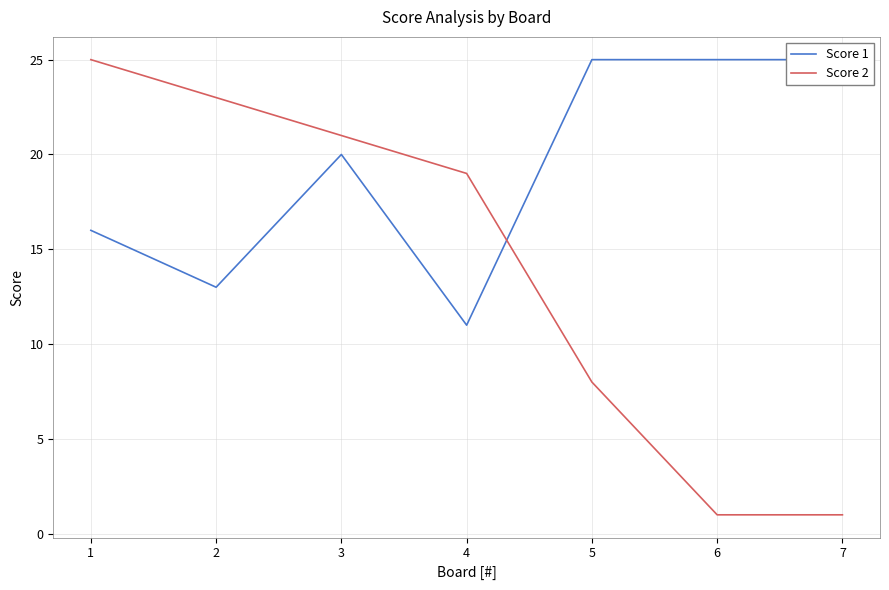

How many data points in Score 1 are less than 20?

3